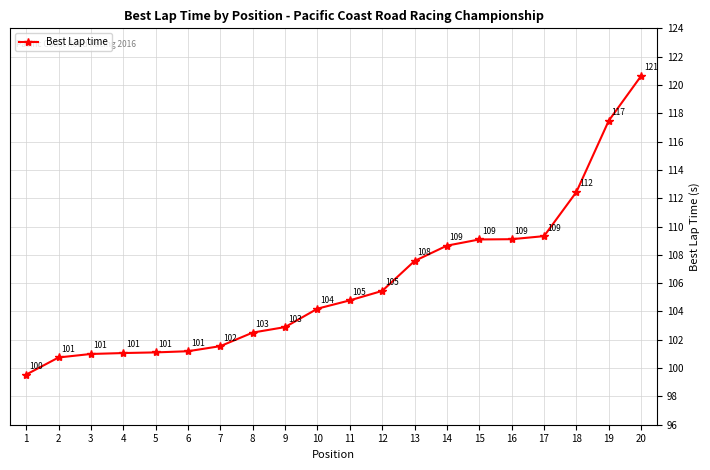

What is the difference between the maximum and minimum values?

21.1